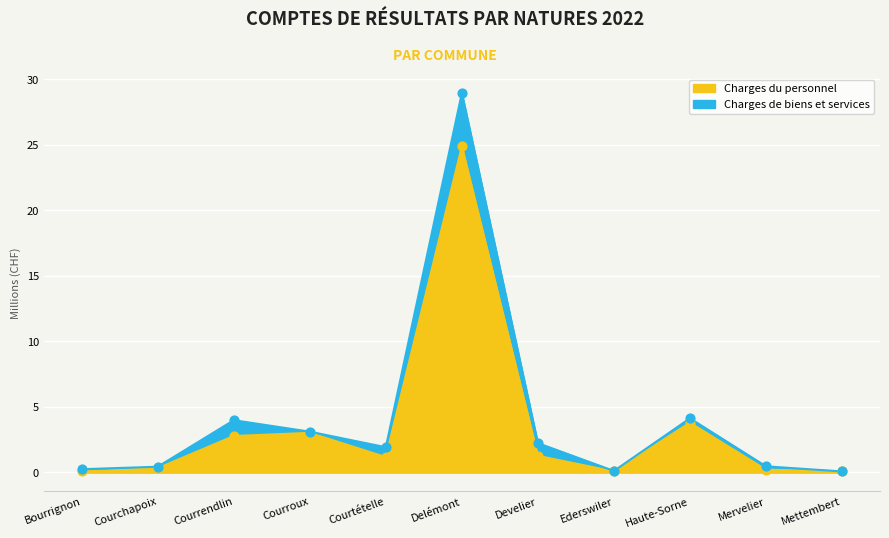

What is the total value across all series at Mervelier?

0.6